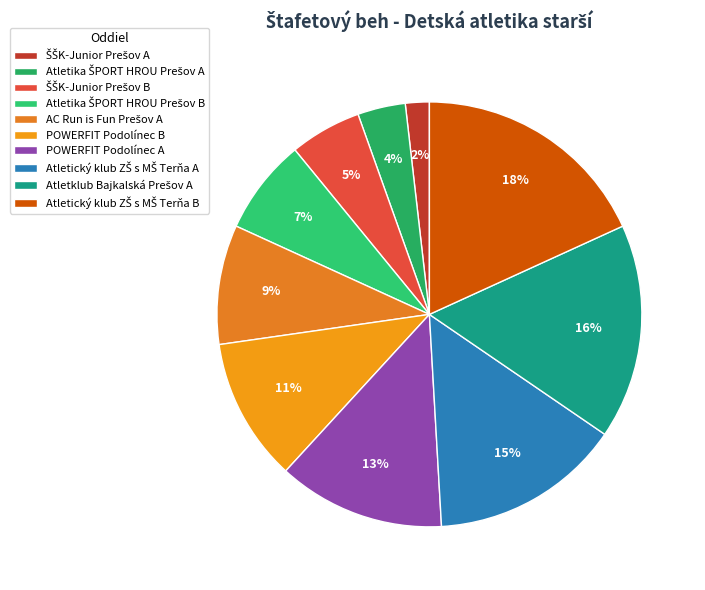

How many slices are in this pie chart?

10